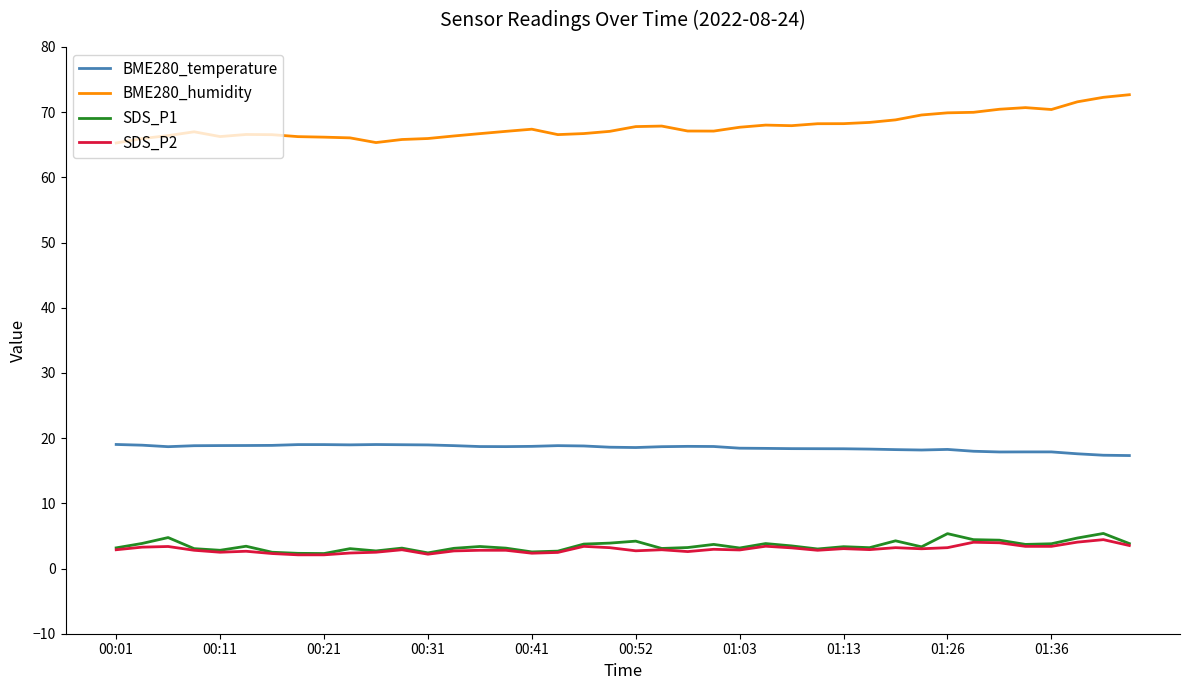

True or false: BME280_temperature and SDS_P1 cross at least once.

False